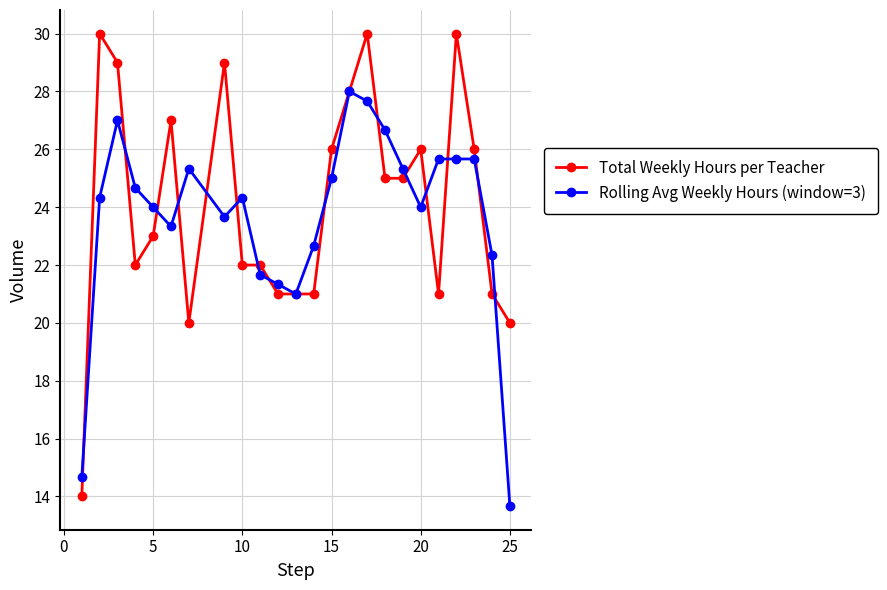

True or false: Rolling Avg Weekly Hours (window=3) has more than 2 points higher than both neighbors.

True